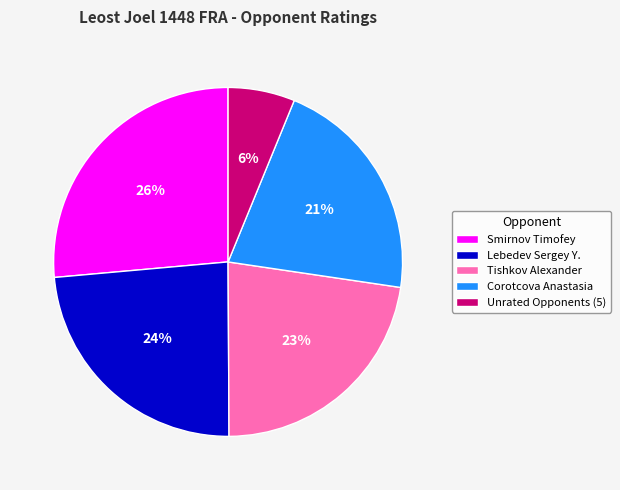

Combined, do Unrated Opponents (5) and Smirnov Timofey account for over 50%?

No